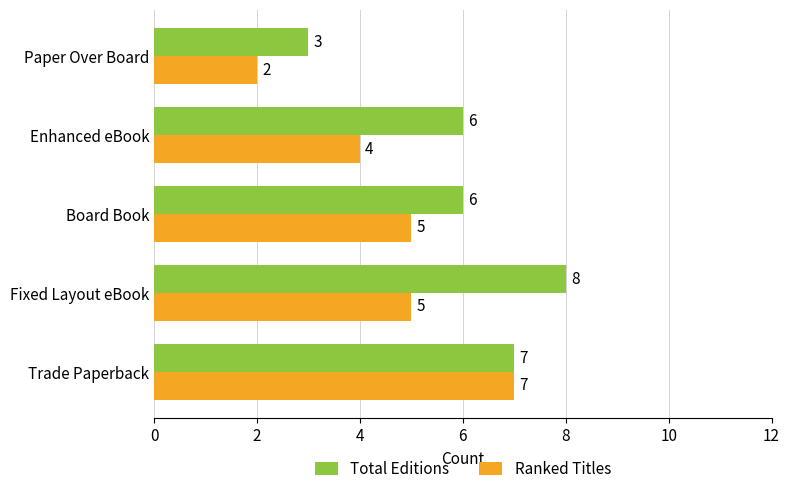

How many categories are shown in the chart?

5